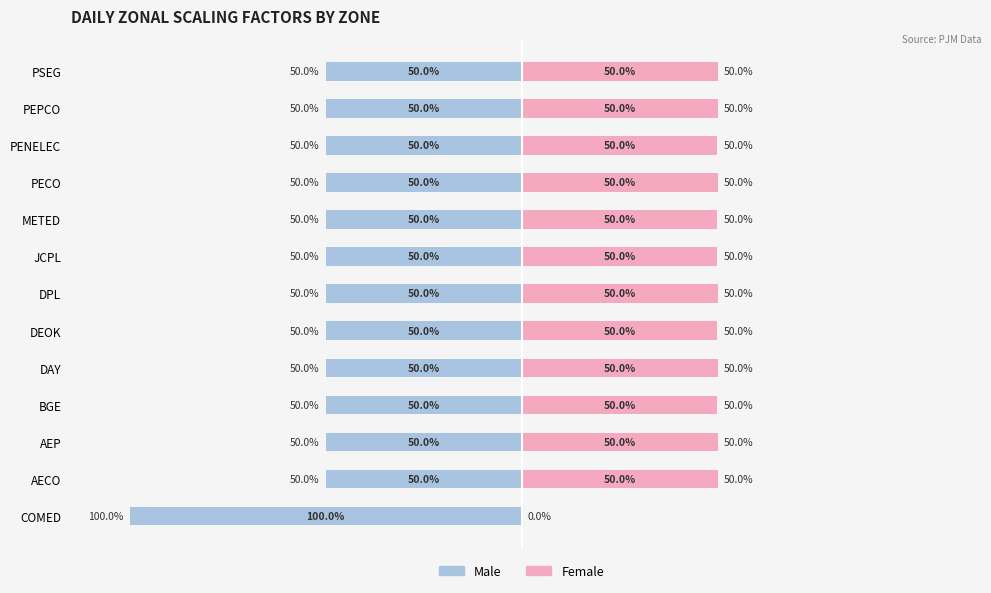

Which series changed the most between DPL and PENELEC?

Male